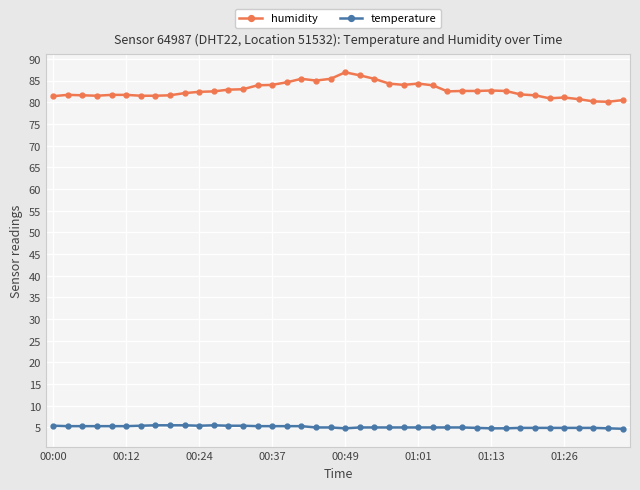

List the series in order of their overall mean, highest first.

humidity, temperature